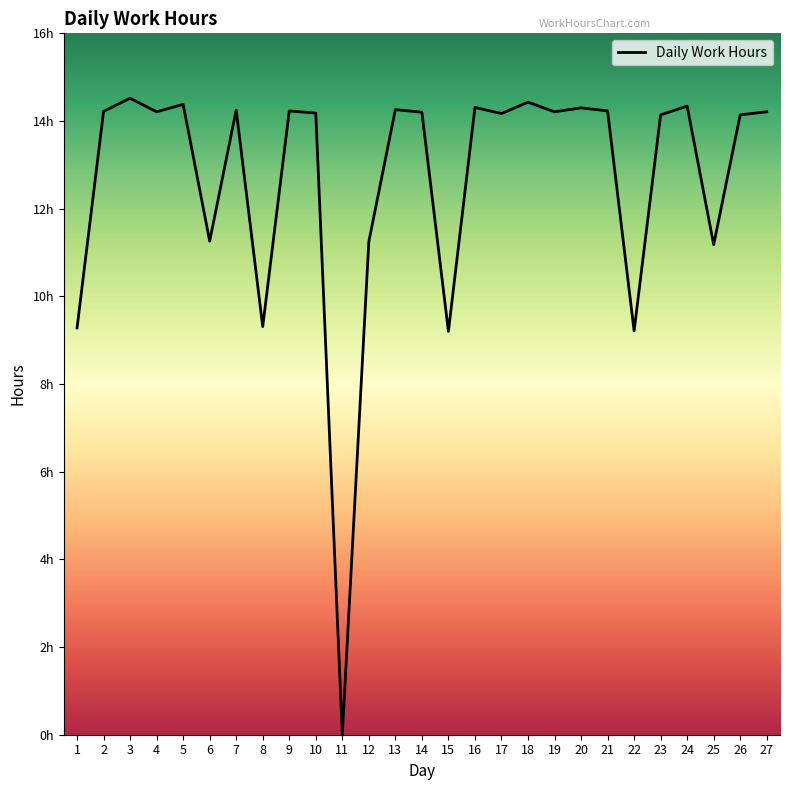

True or false: the data shows 18.6 at 9.

False